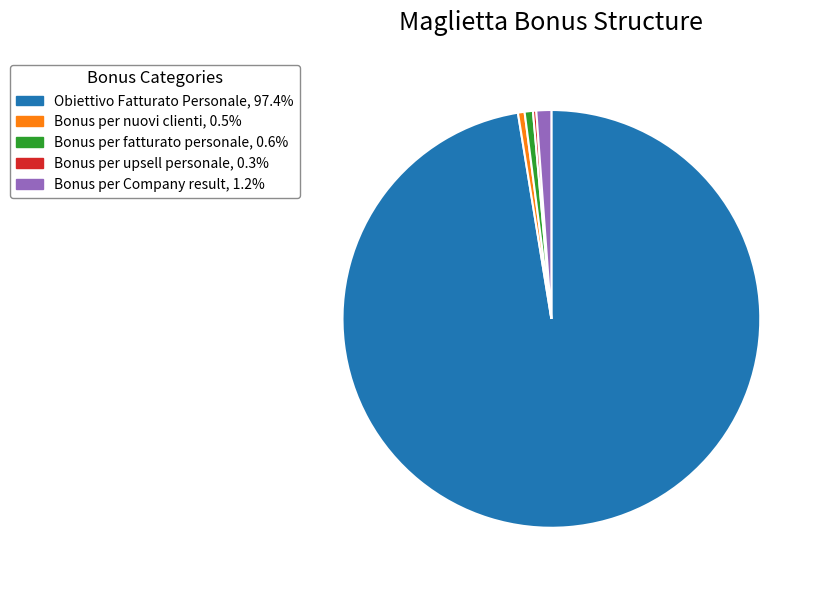

True or false: Obiettivo Fatturato Personale accounts for 30% of the total.

False